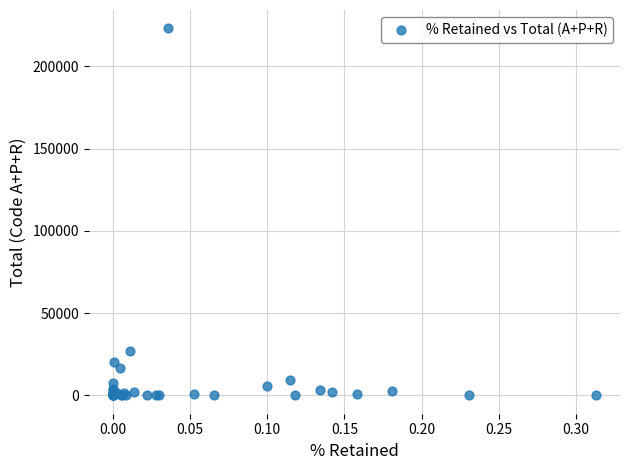

What Y value in the scatter plot is closest to 111544?

26847